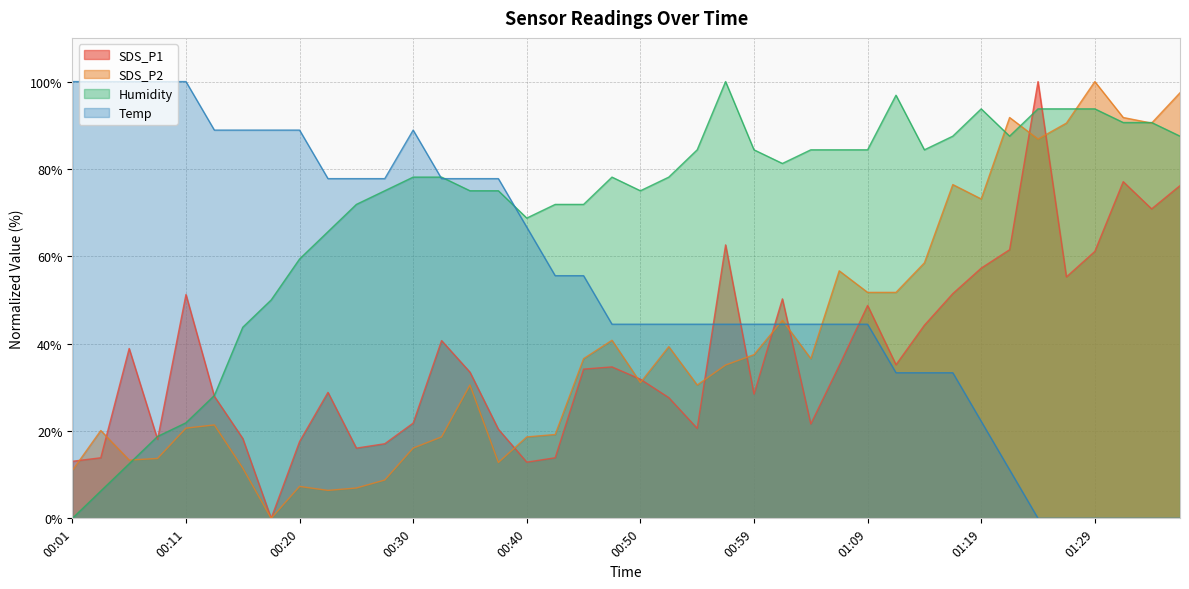

Reading right to left, extract all data points from this chart.

SDS_P1: 01:37=76.2	01:34=70.9	01:32=77.1	01:29=61.1	01:27=55.3	01:24=100.0	01:22=61.5	01:19=57.3	01:17=51.5	01:14=44.2	01:12=35.2	01:09=48.7	01:07=35.0	01:04=21.6	01:02=50.3	00:59=28.4	00:57=62.6	00:54=20.6	00:52=27.6	00:50=31.9	00:47=34.7	00:45=34.2	00:42=13.9	00:40=12.9	00:37=20.4	00:35=33.5	00:33=40.7	00:30=21.8	00:28=17.1	00:25=16.1	00:23=28.8	00:20=17.6	00:18=0.0	00:16=18.3	00:13=27.9	00:11=51.3	00:08=18.1	00:06=38.9	00:03=13.9	00:01=13.1
SDS_P2: 01:37=97.4	01:34=90.5	01:32=91.8	01:29=100.0	01:27=90.5	01:24=86.8	01:22=91.8	01:19=73.1	01:17=76.4	01:14=58.5	01:12=51.7	01:09=51.7	01:07=56.7	01:04=36.6	01:02=45.3	00:59=37.5	00:57=35.1	00:54=30.5	00:52=39.3	00:50=31.1	00:47=40.8	00:45=36.6	00:42=19.2	00:40=18.6	00:37=12.8	00:35=30.5	00:33=18.6	00:30=16.1	00:28=8.8	00:25=6.9	00:23=6.4	00:20=7.3	00:18=0.0	00:16=11.5	00:13=21.4	00:11=20.7	00:08=13.7	00:06=13.3	00:03=20.1	00:01=11.0
Humidity: 01:37=87.5	01:34=90.6	01:32=90.6	01:29=93.7	01:27=93.7	01:24=93.7	01:22=87.5	01:19=93.7	01:17=87.5	01:14=84.4	01:12=96.9	01:09=84.4	01:07=84.4	01:04=84.4	01:02=81.2	00:59=84.4	00:57=100.0	00:54=84.4	00:52=78.1	00:50=75.0	00:47=78.1	00:45=71.9	00:42=71.9	00:40=68.8	00:37=75.0	00:35=75.0	00:33=78.1	00:30=78.1	00:28=75.0	00:25=71.9	00:23=65.6	00:20=59.4	00:18=50.0	00:16=43.7	00:13=28.1	00:11=21.9	00:08=18.7	00:06=12.5	00:03=6.3	00:01=0.0
Temp: 01:37=0.0	01:34=0.0	01:32=0.0	01:29=0.0	01:27=0.0	01:24=0.0	01:22=11.1	01:19=22.2	01:17=33.3	01:14=33.3	01:12=33.3	01:09=44.4	01:07=44.4	01:04=44.4	01:02=44.4	00:59=44.4	00:57=44.4	00:54=44.4	00:52=44.4	00:50=44.4	00:47=44.4	00:45=55.6	00:42=55.6	00:40=66.7	00:37=77.8	00:35=77.8	00:33=77.8	00:30=88.9	00:28=77.8	00:25=77.8	00:23=77.8	00:20=88.9	00:18=88.9	00:16=88.9	00:13=88.9	00:11=100.0	00:08=100.0	00:06=100.0	00:03=100.0	00:01=100.0